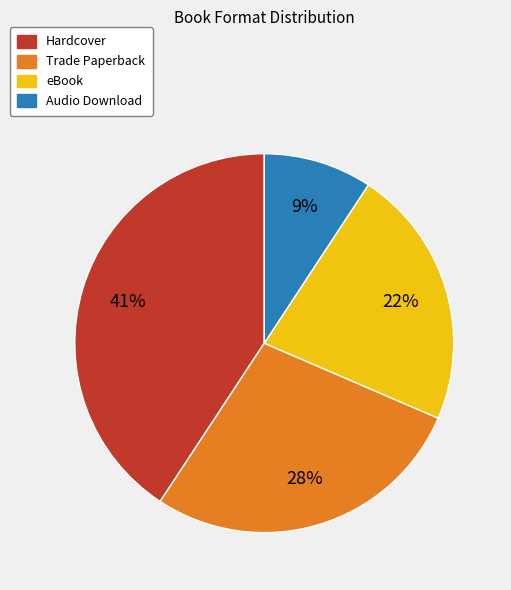

True or false: Audio Download accounts for 1% of the total.

False